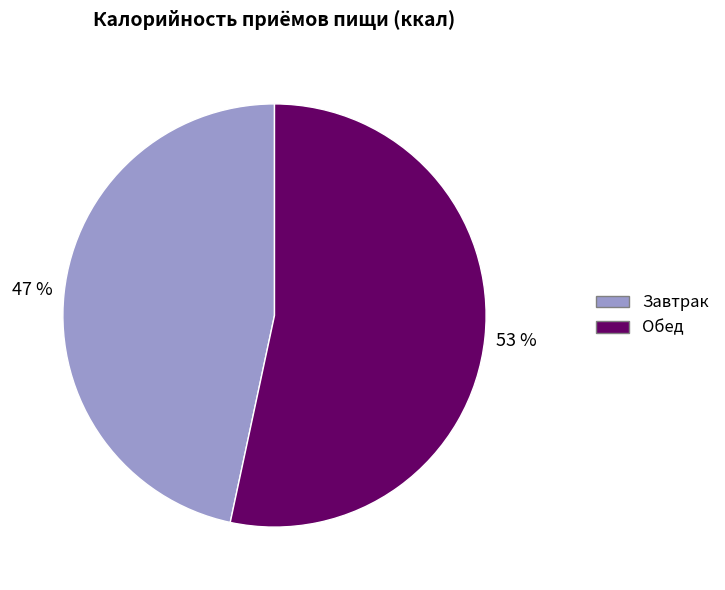

To the nearest percent, what is the combined percentage of Завтрак and Обед?

100%